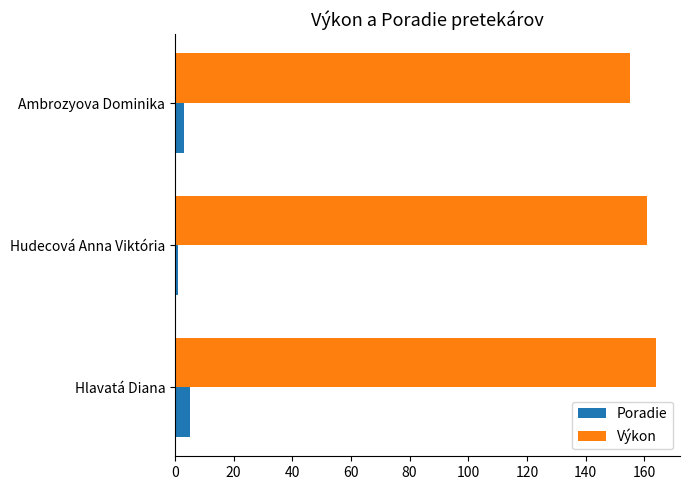

List the series in order of their peak value, lowest first.

Poradie, Výkon